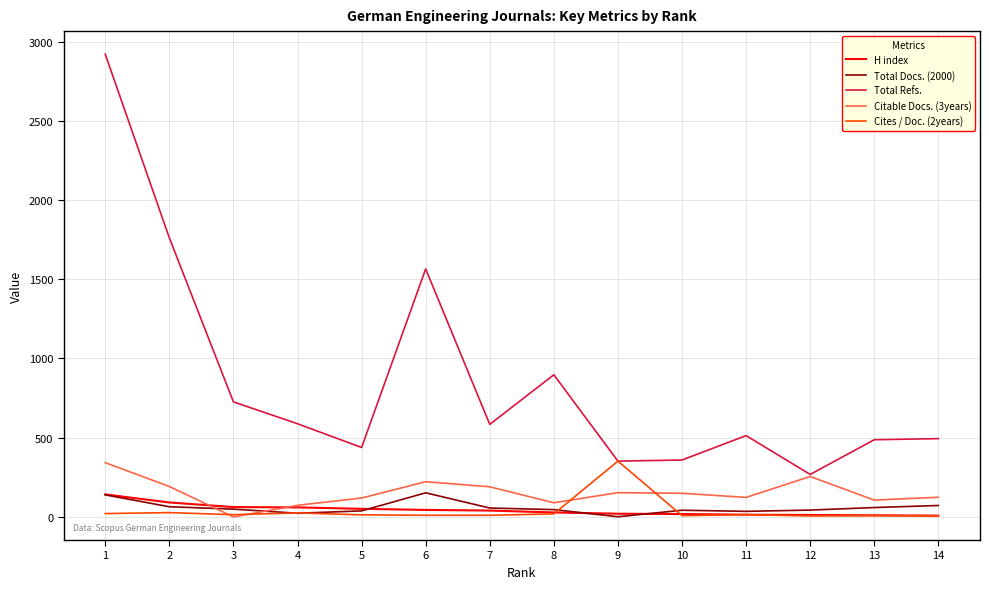

Does the chart display data point markers on the line(s)?

No